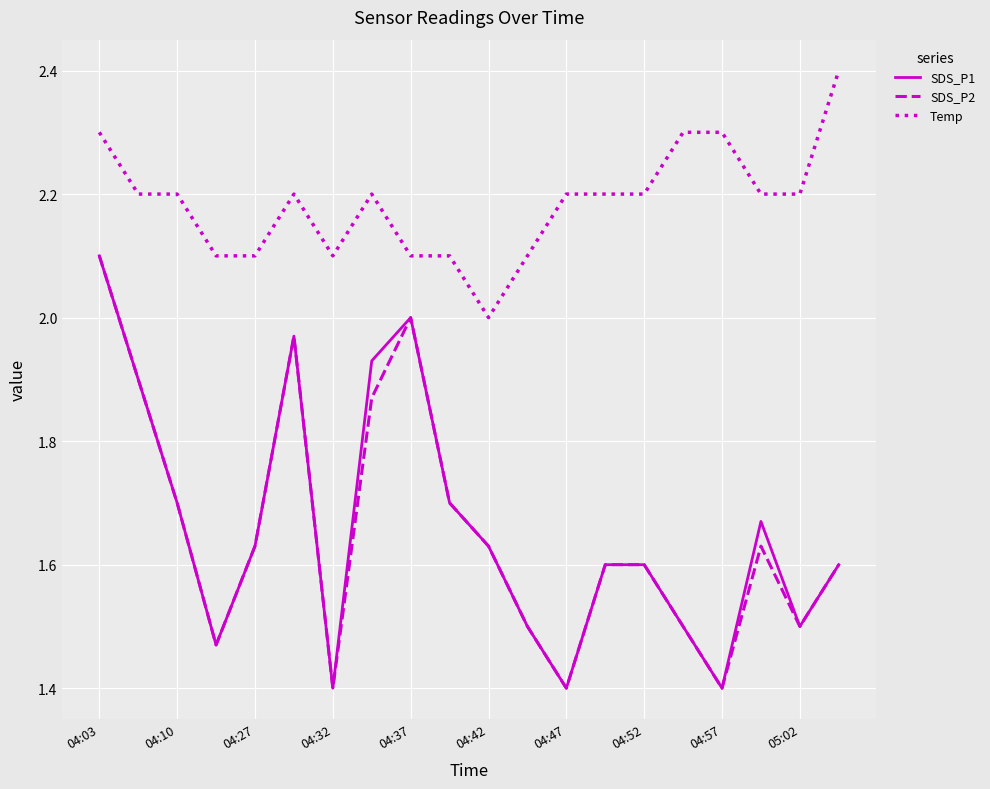

True or false: Temp and SDS_P2 intersect in this chart.

False